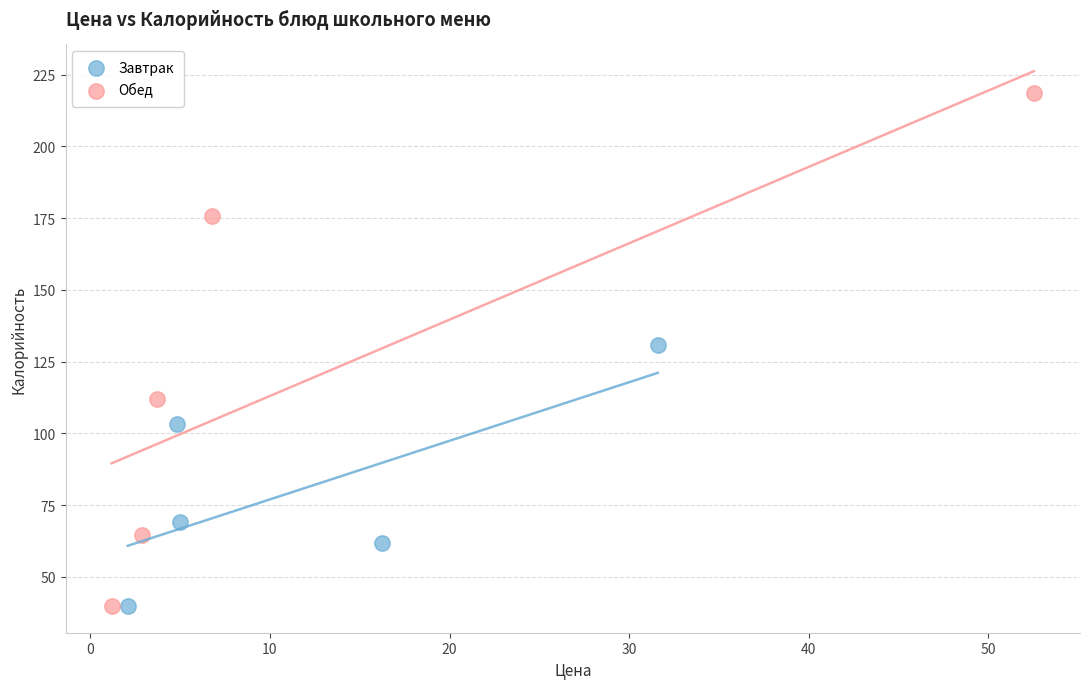

Which series has the widest spread of Y values?

Обед